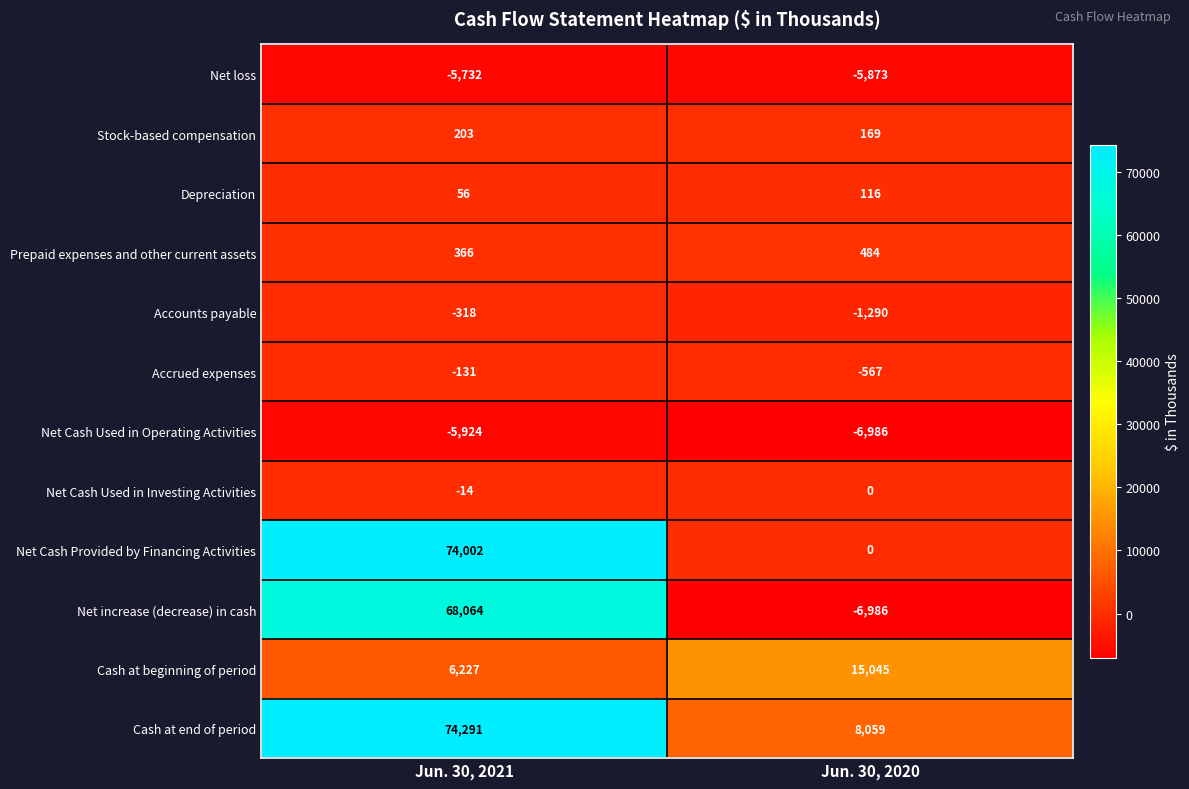

List the series in order of their peak value, lowest first.

Net Cash Used in Operating Activities, Net loss, Accounts payable, Accrued expenses, Net Cash Used in Investing Activities, Depreciation, Stock-based compensation, Prepaid expenses and other current assets, Cash at beginning of period, Net increase (decrease) in cash, Net Cash Provided by Financing Activities, Cash at end of period